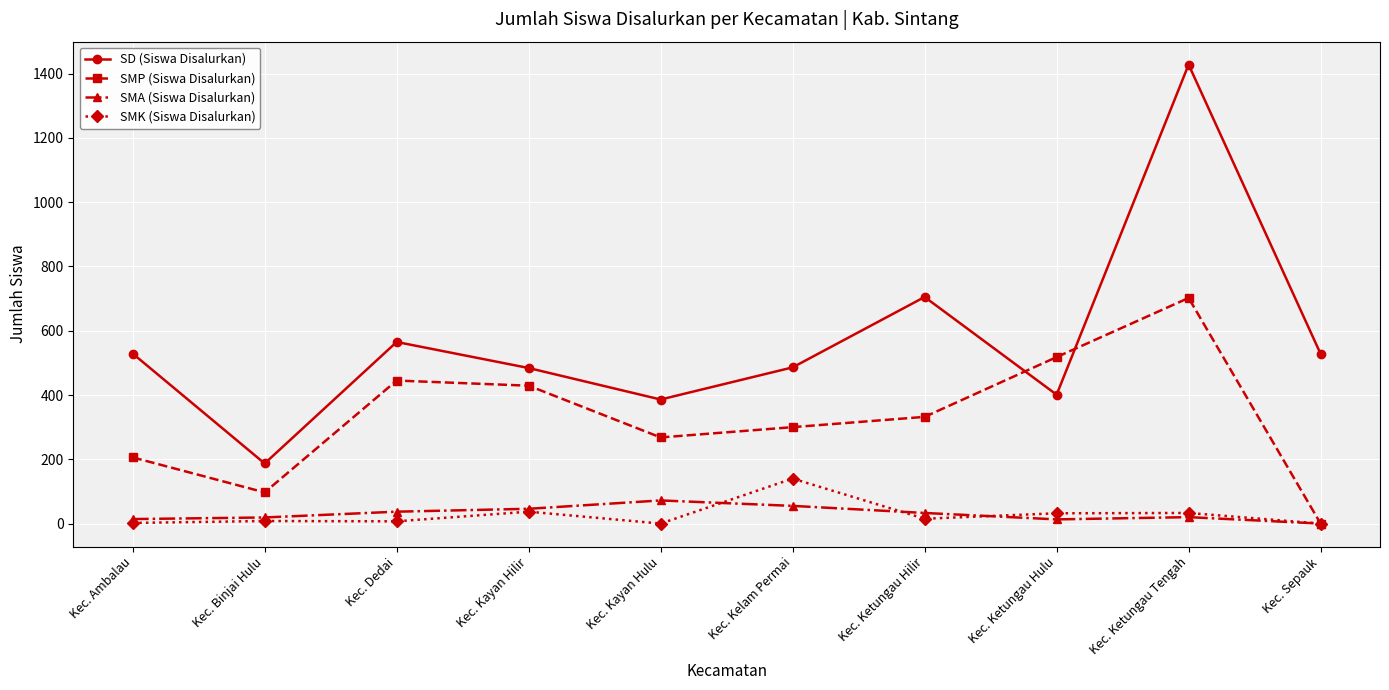

True or false: SMK (Siswa Disalurkan) and SD (Siswa Disalurkan) cross at least once.

False